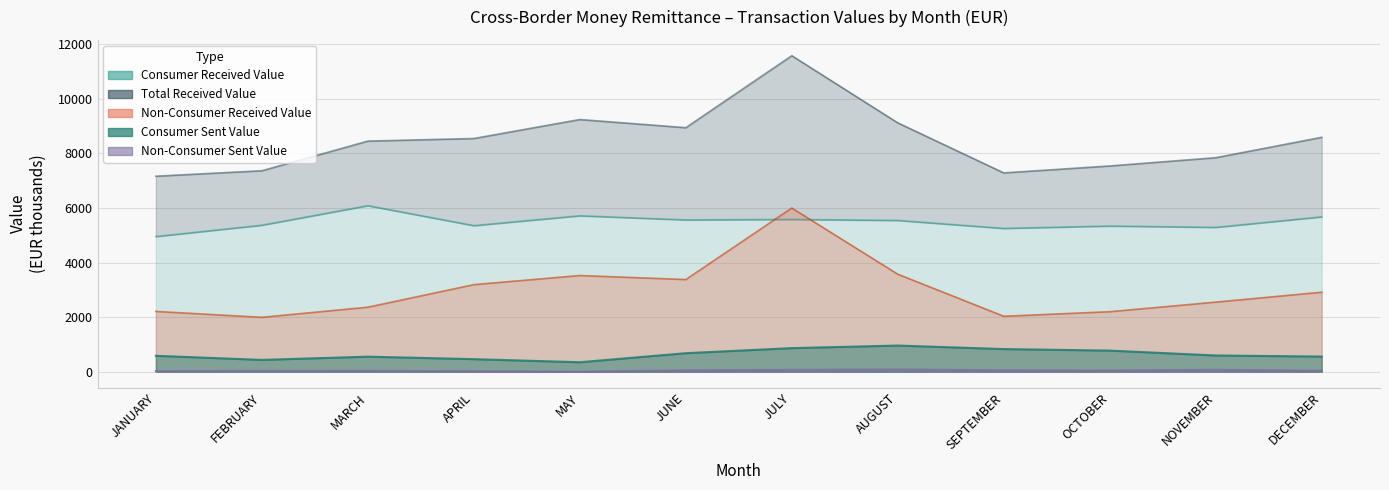

What is the sum of all Consumer Sent Value values?

7644.4